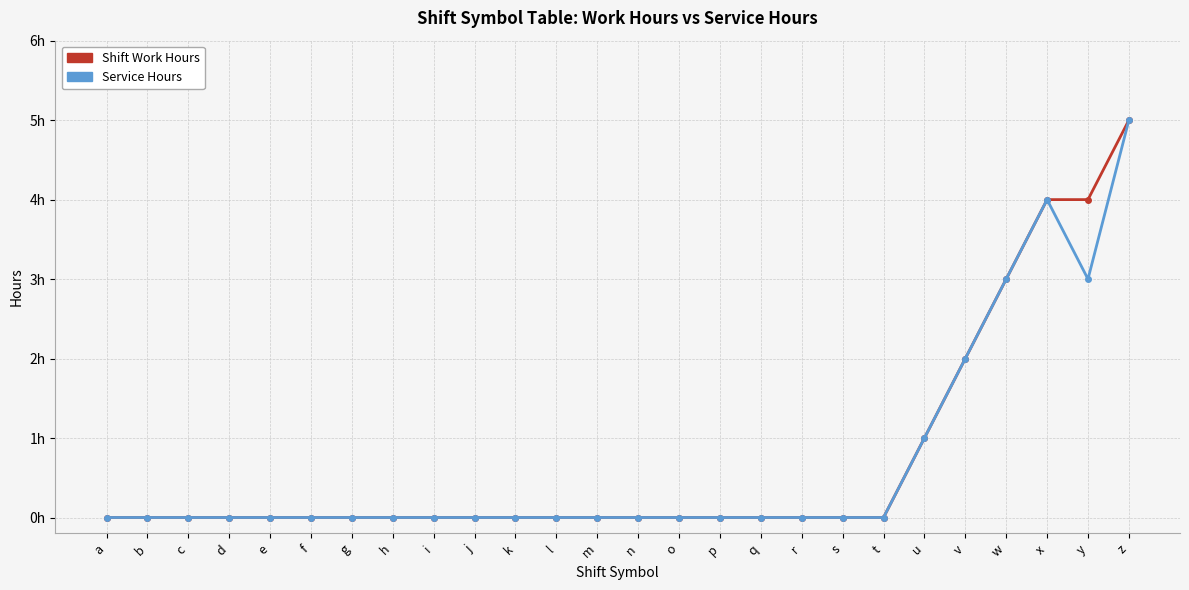

At which category is the sum across all series the highest?

z